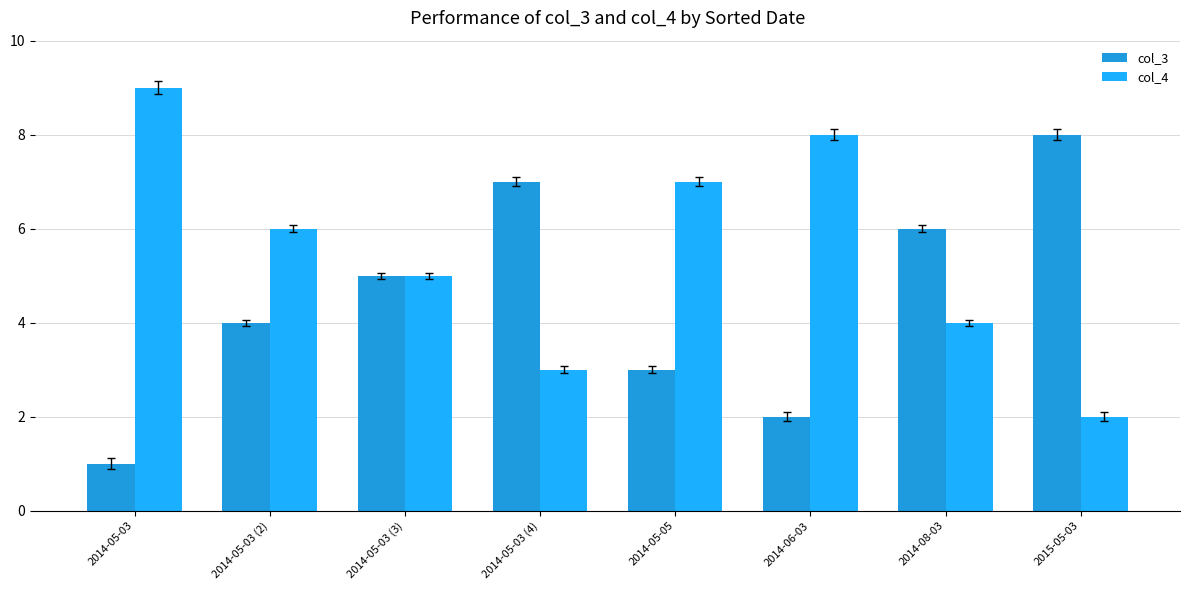

At which category is the sum across all series the highest?

2014-05-03